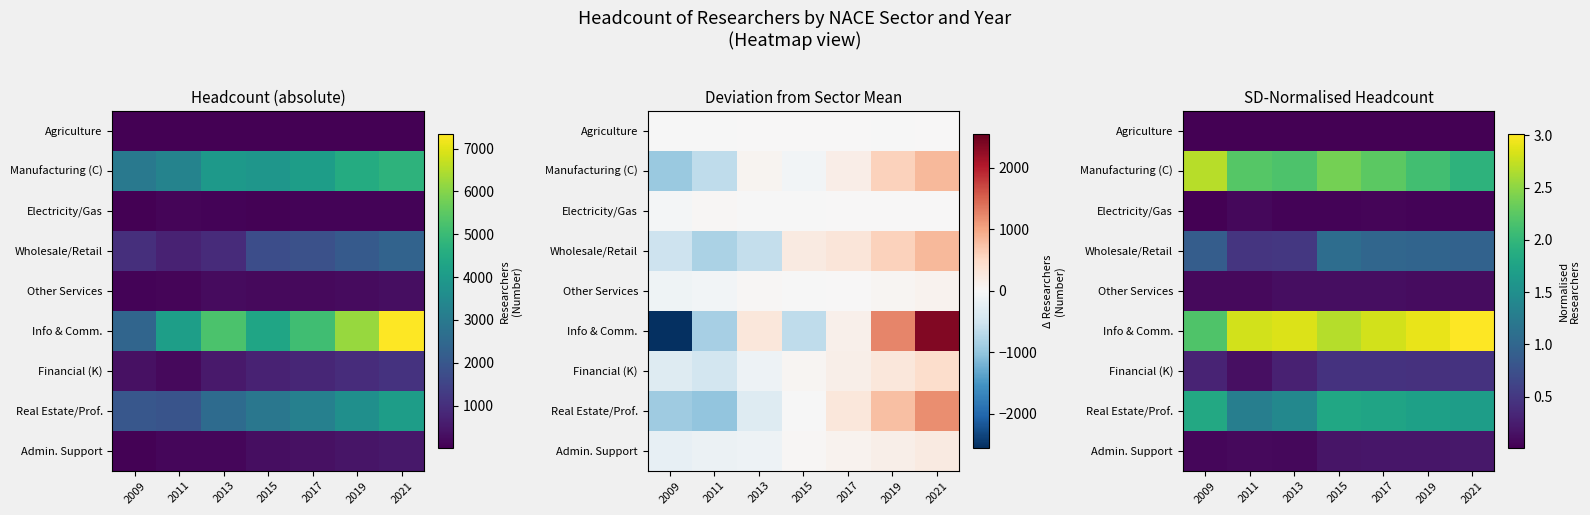

Which series has the largest total across all categories?

Info & Comm.